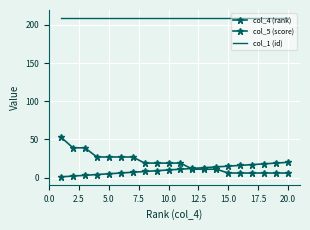

What is the difference between the maximum and minimum values in the col_5 (score) series?

47